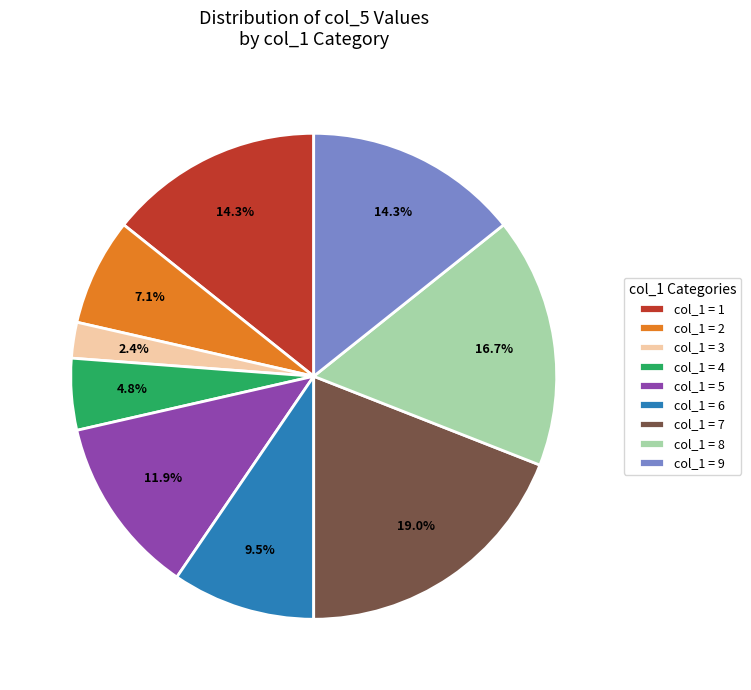

Which category has the smallest portion of the pie?

col_1 = 3